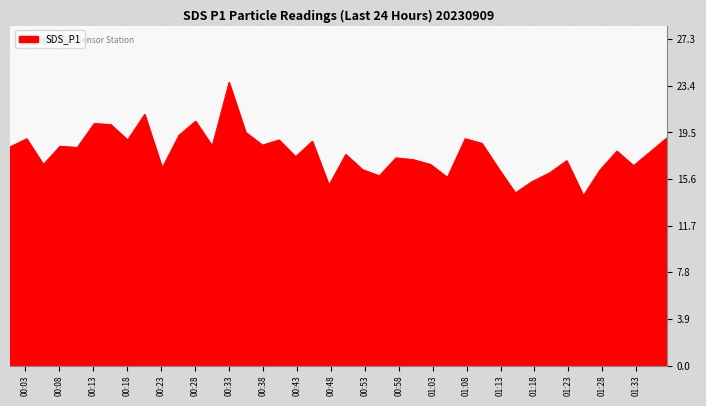

What is the difference between the maximum and minimum values?

9.5